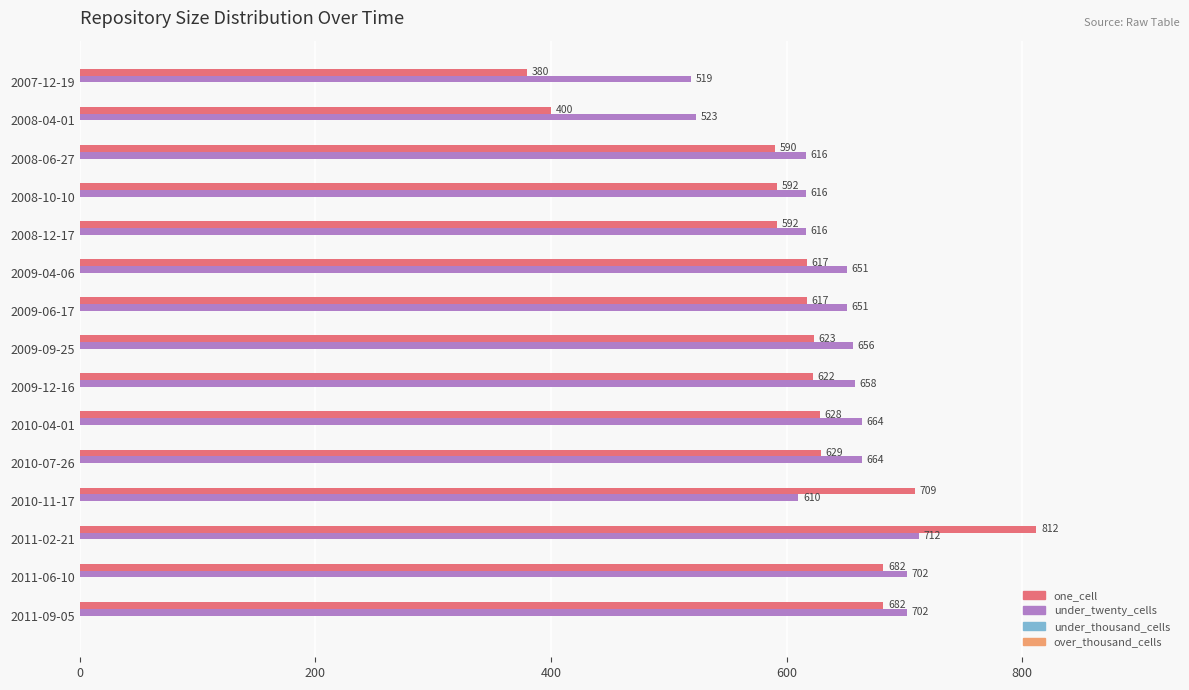

What is the minimum value shown in the chart?

380